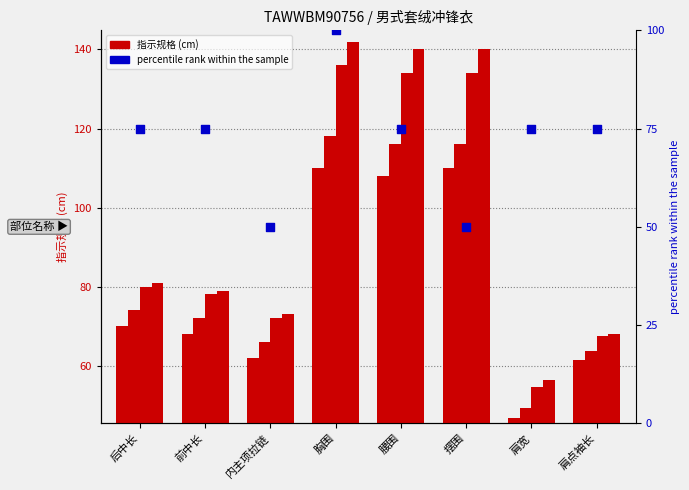

What is the total value across all series at 后中长?

380.0